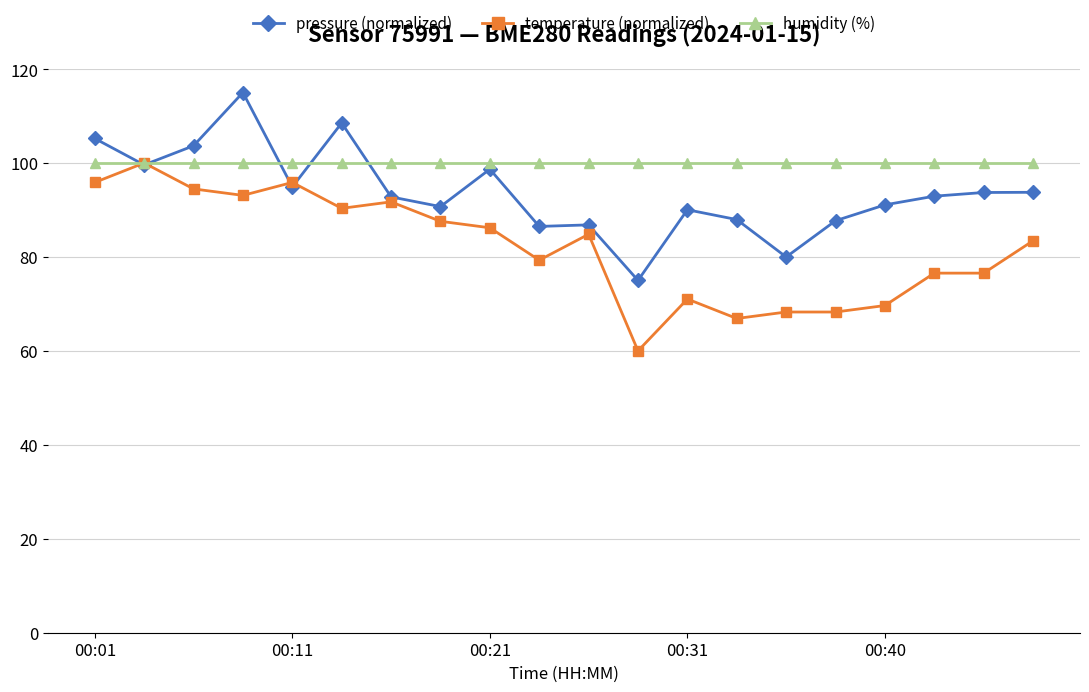

Is this an area chart (filled region under the line)?

No